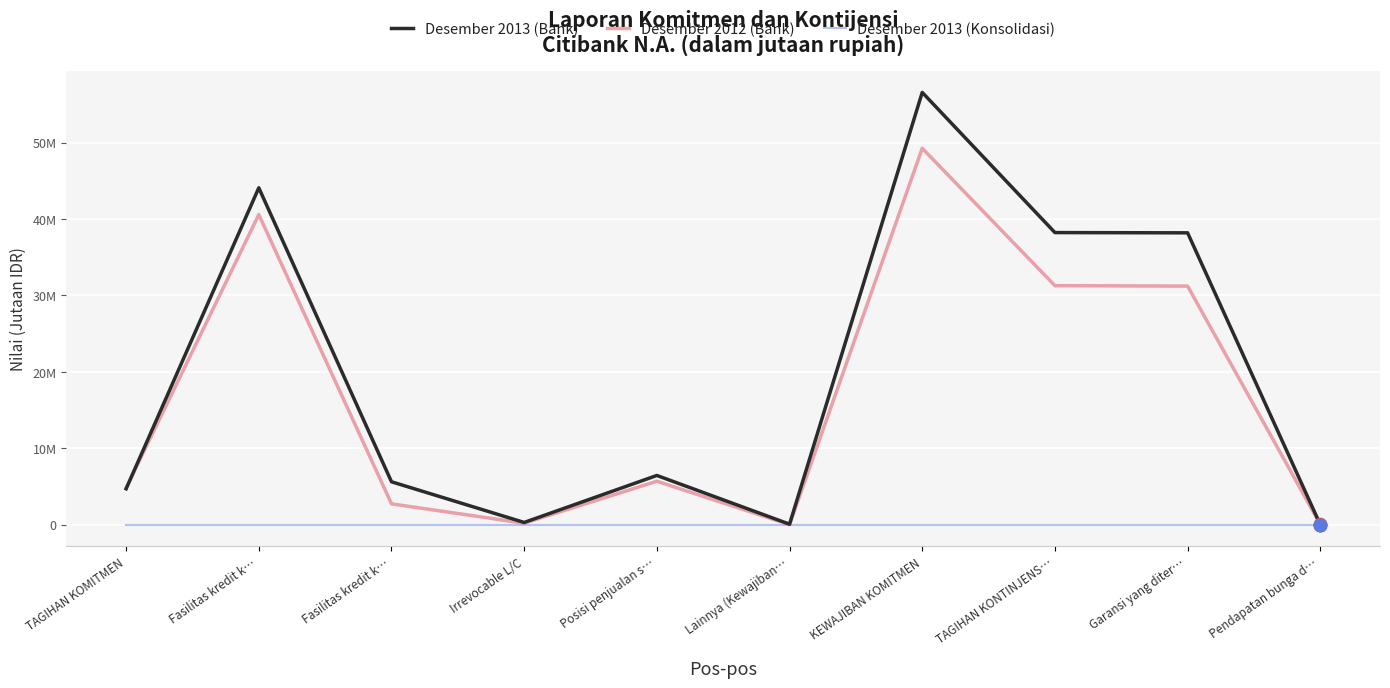

Is the value of Desember 2013 (Bank) at Pendapatan bunga d… greater than the value of Desember 2012 (Bank) at Posisi penjualan s…?

No